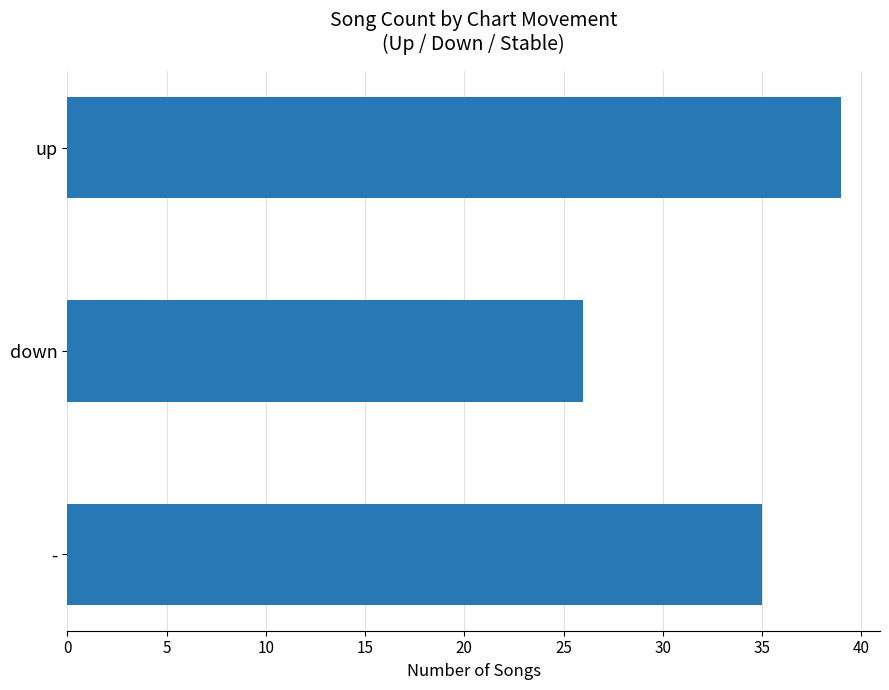

Reading top to bottom, transcribe all the data shown in this chart.

up=39	down=26	-=35